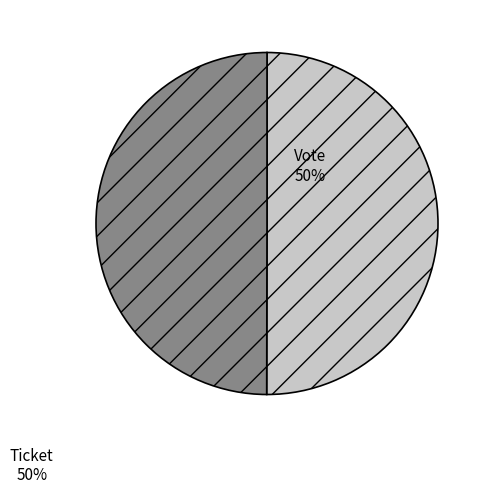

To the nearest percent, what is the average slice percentage?

50%